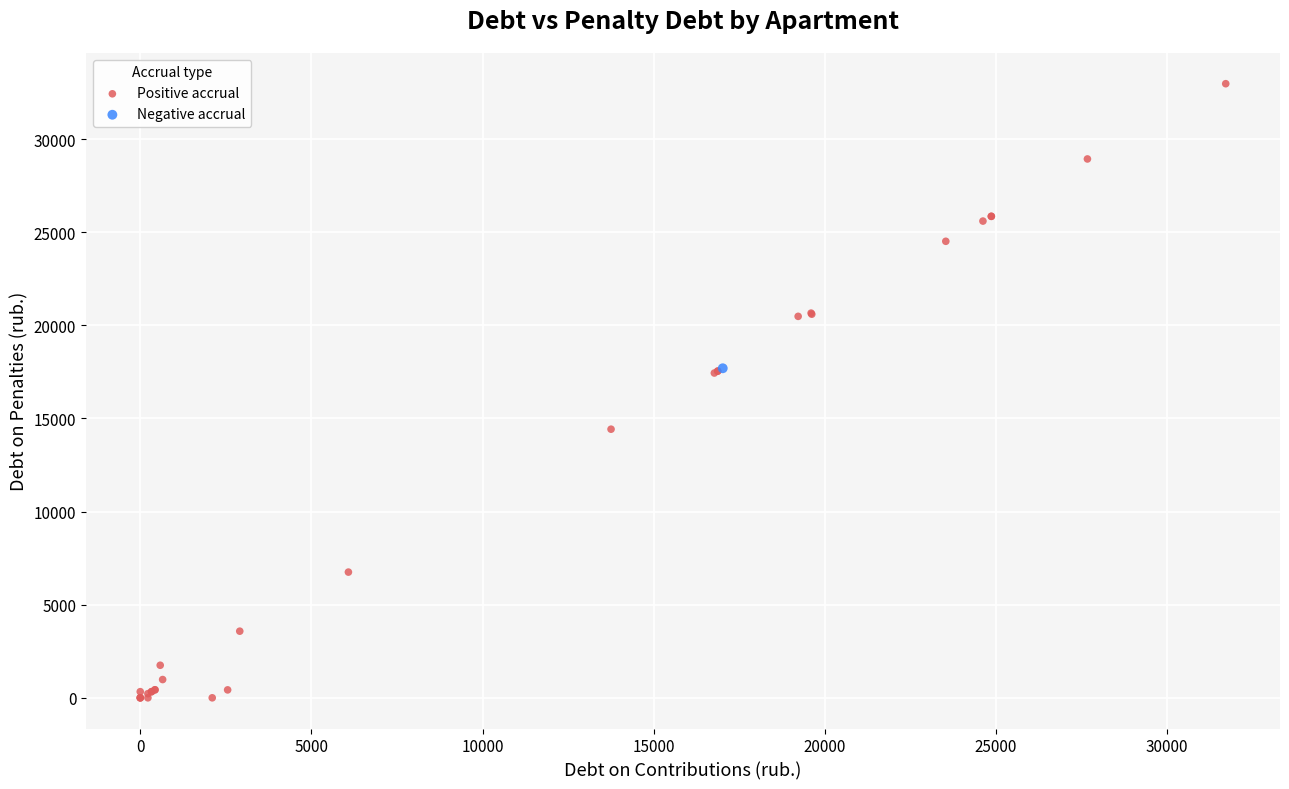

What are all the series names shown in the legend?

Positive accrual, Negative accrual